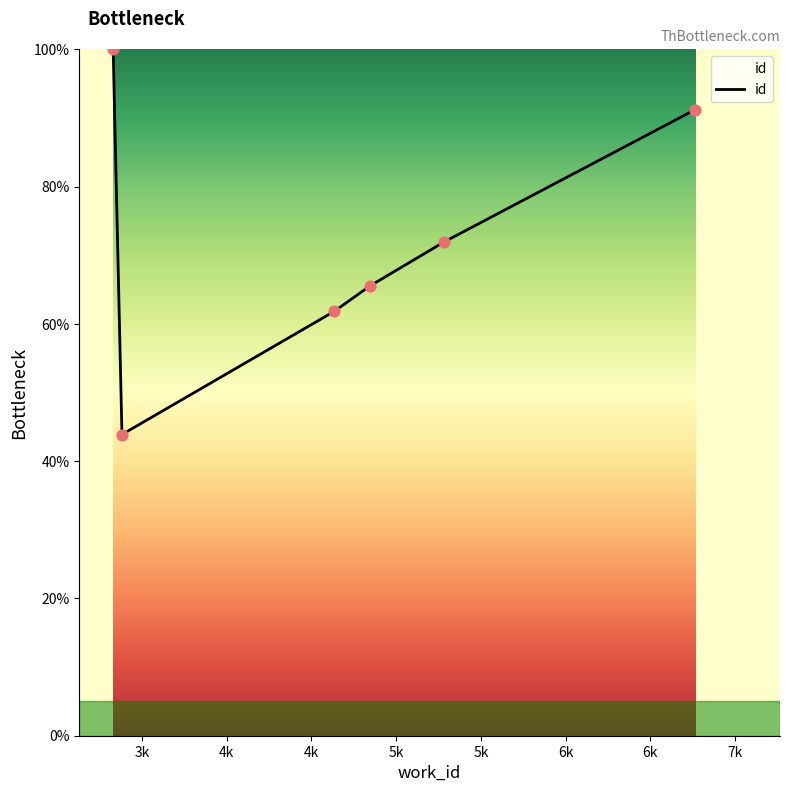

What is the sum of all values?

434.5